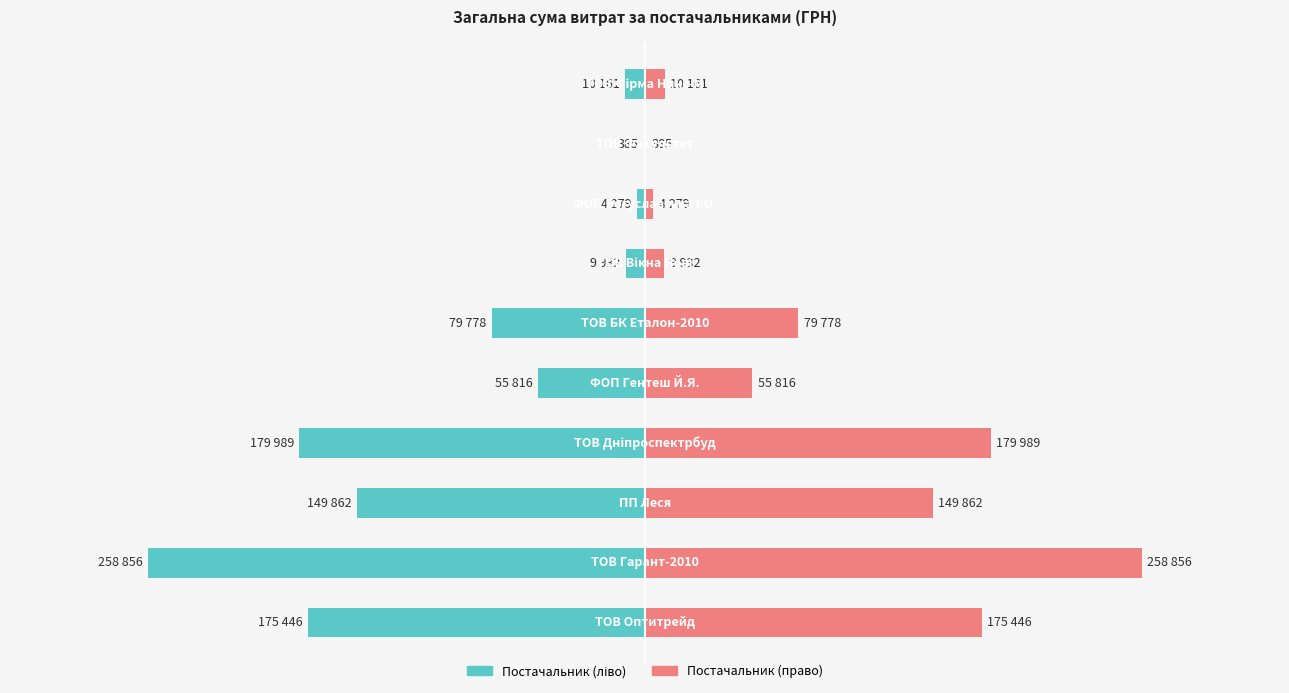

At how many categories does at least one series exceed -78?

10